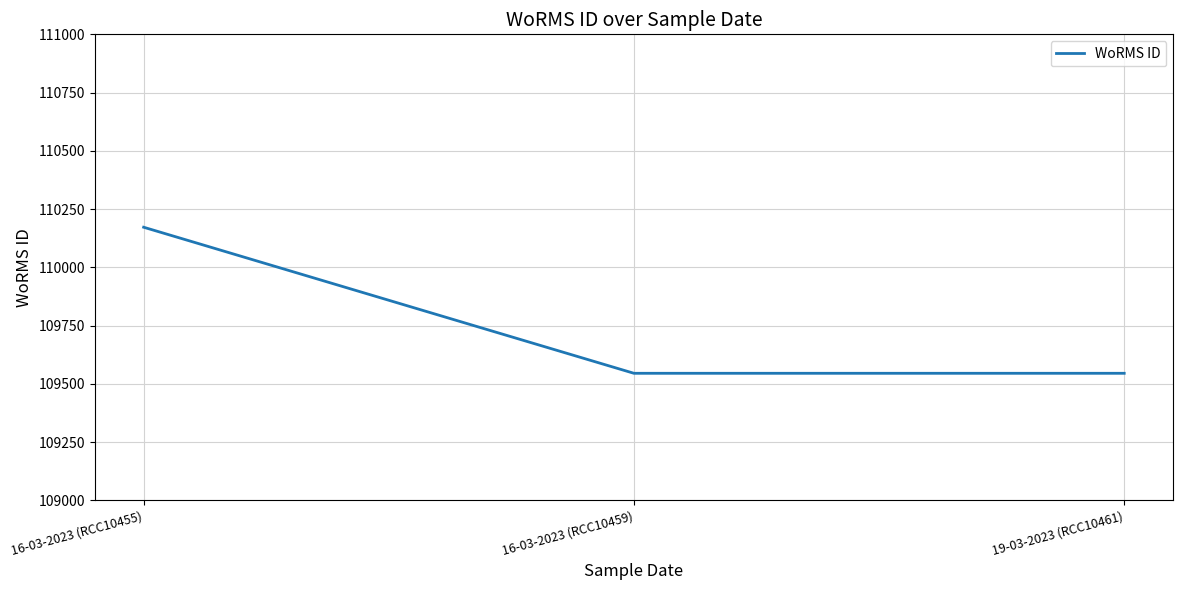

What is the greatest value displayed?

110172